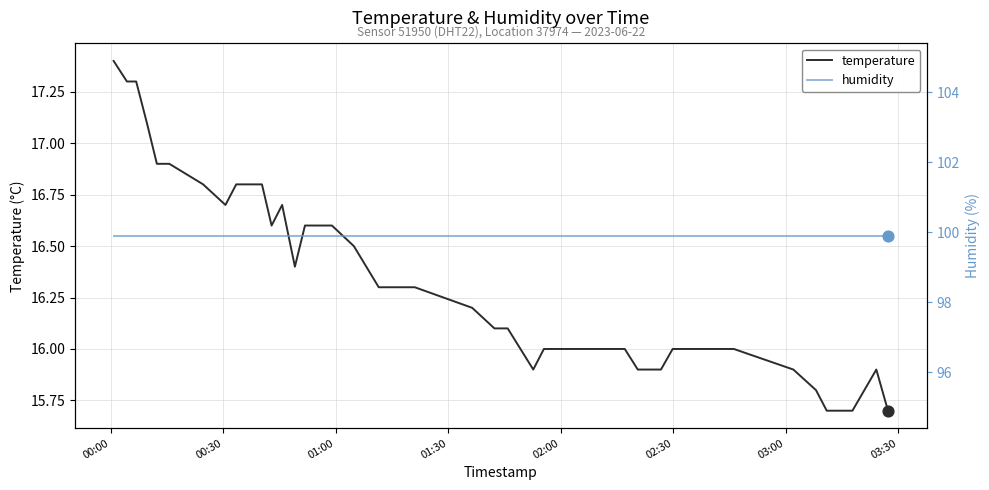

Is the value of temperature at 24 greater than the value of humidity at 01:00?

No